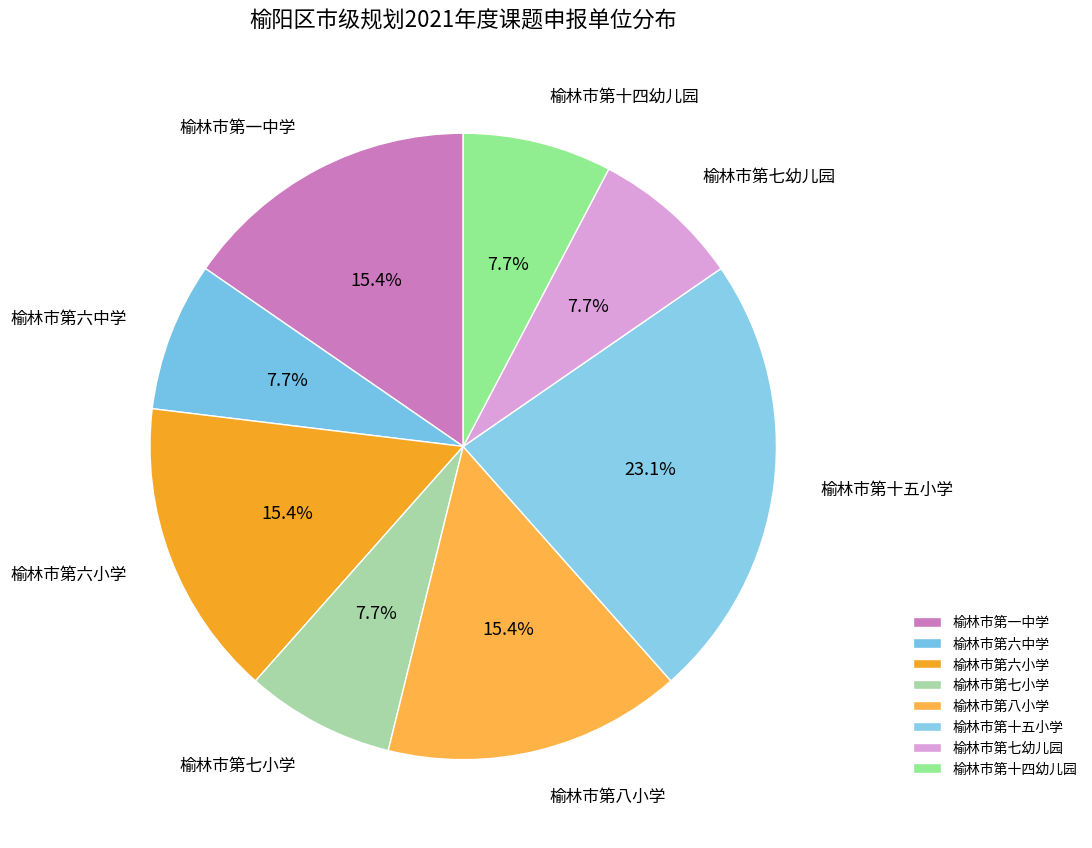

How many slices are in this pie chart?

8